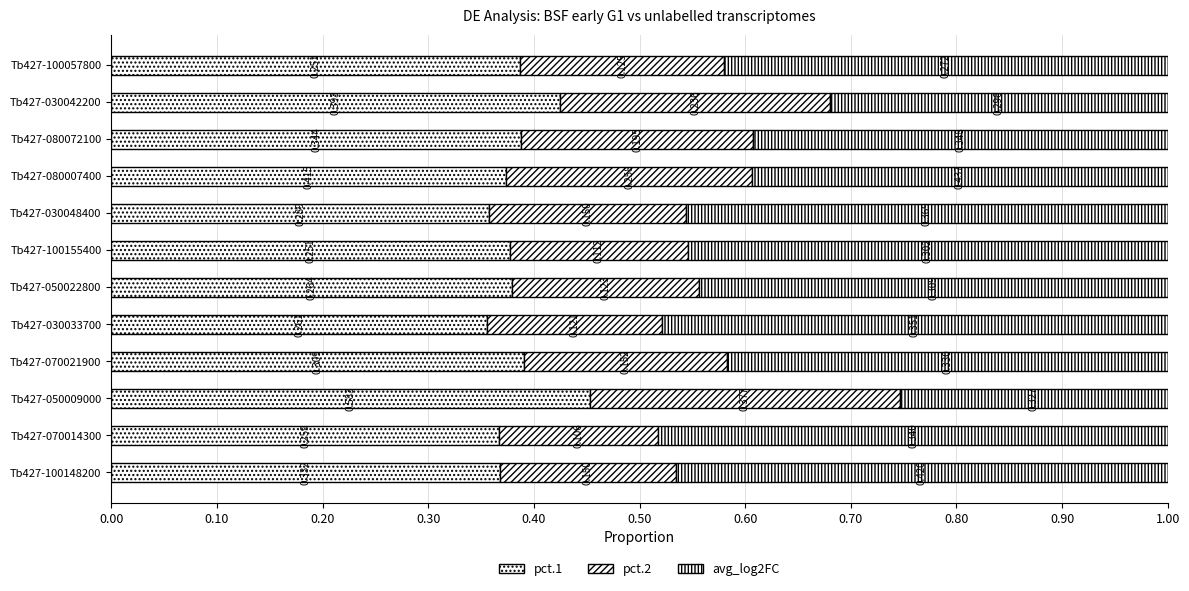

Which series has the largest total across all categories?

avg_log2FC